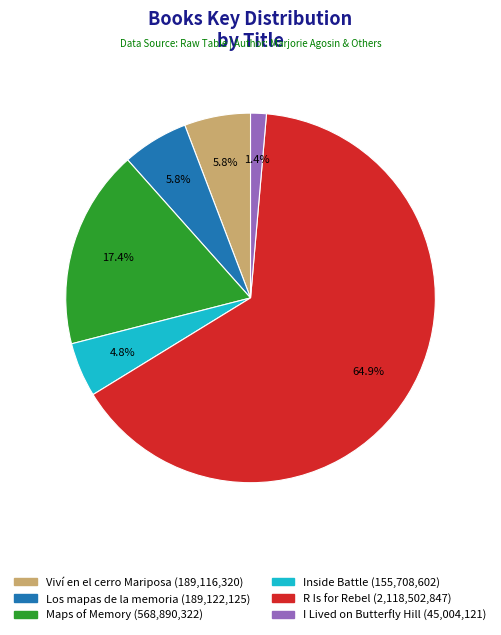

Approximately how many times larger is the value at Viví en el cerro Mariposa compared to Maps of Memory?

0.3